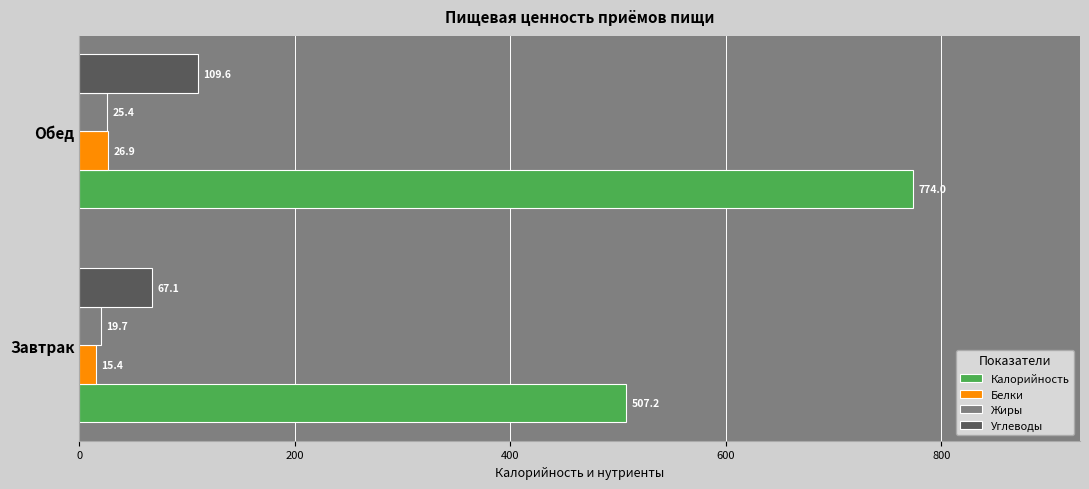

What is the difference between the maximum and minimum values in the Белки series?

11.5